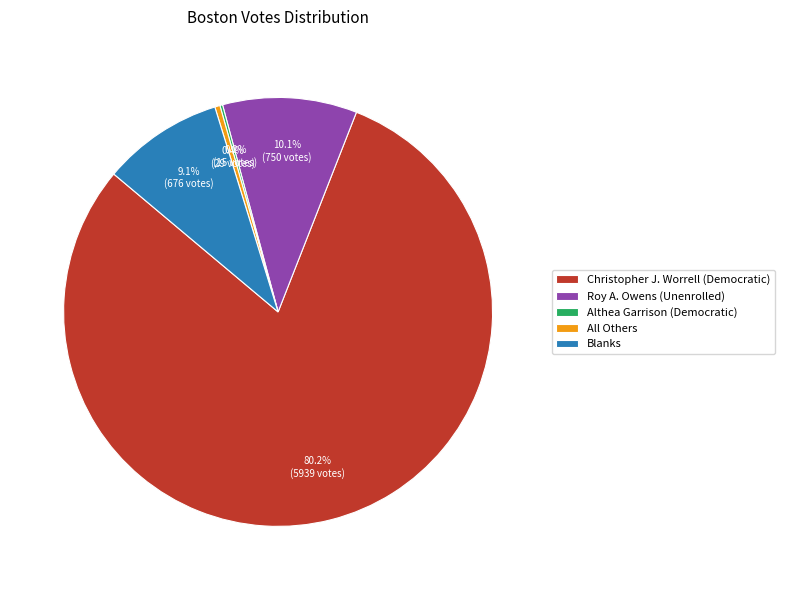

True or false: Blanks accounts for 9% of the total.

True